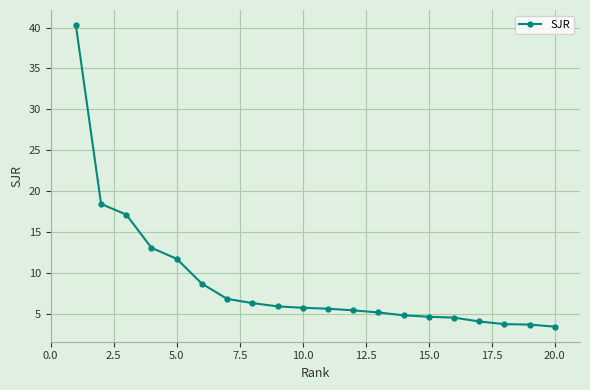

What is the value of the 13th point from the left?

5.2